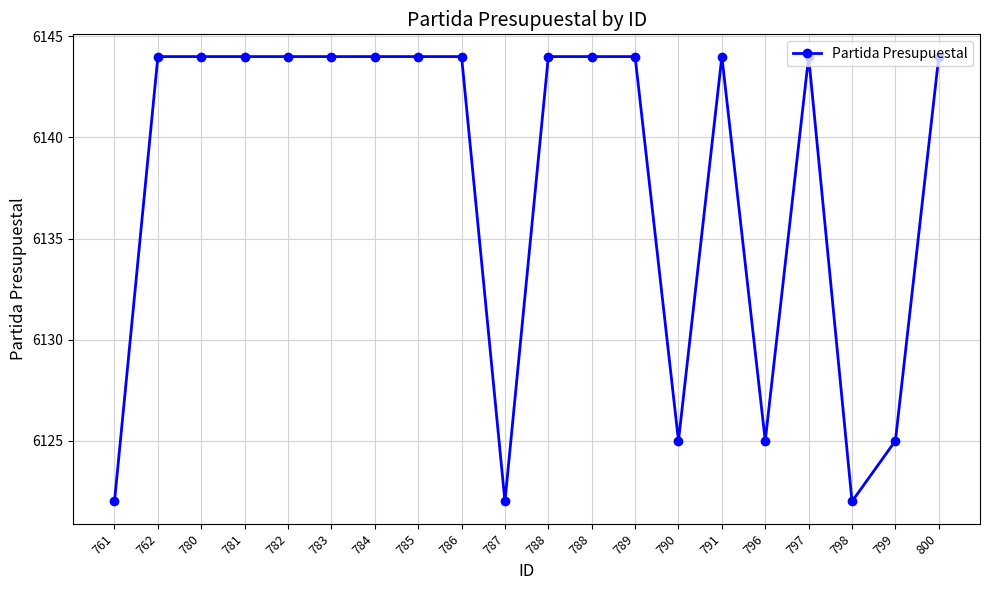

What value does the data have at 786?

6144